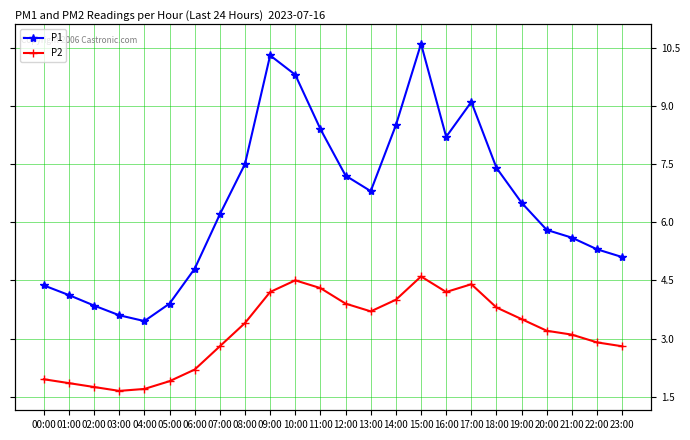

Which category has the lowest value in the P1 series?

04:00